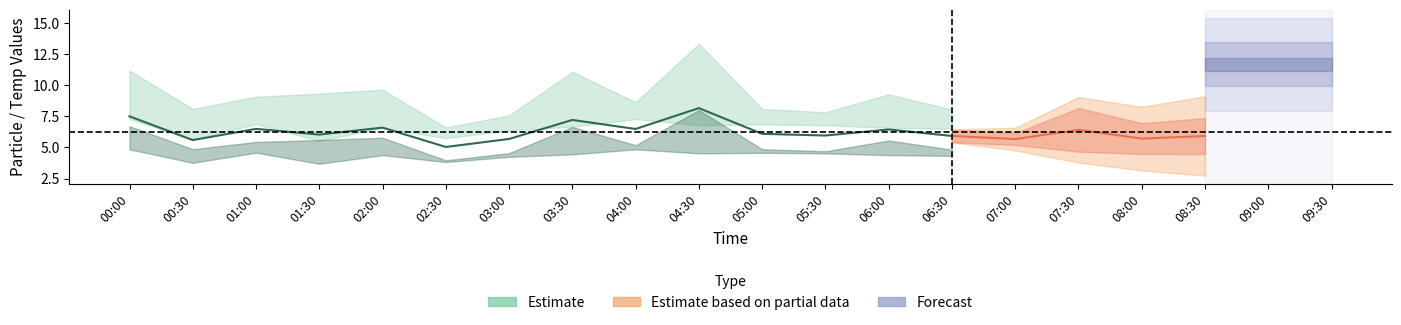

Does the chart have visible grid lines?

No